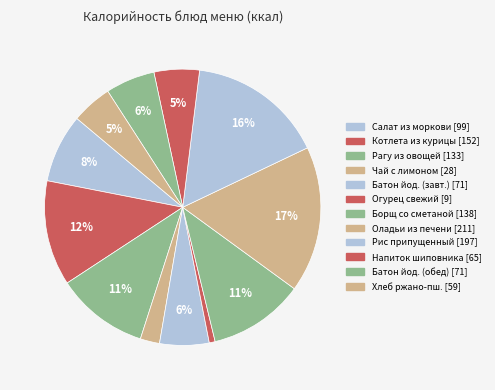

To the nearest percent, what is the average slice percentage?

8%